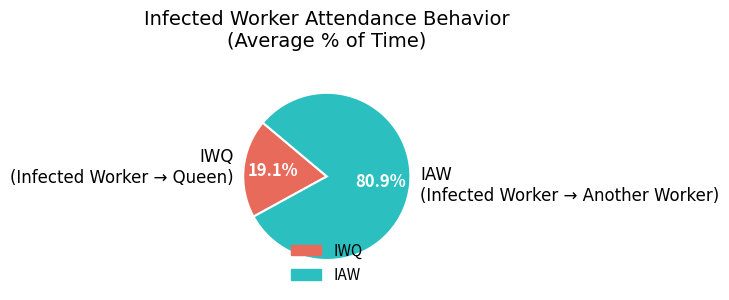

Does any single category account for the majority?

Yes